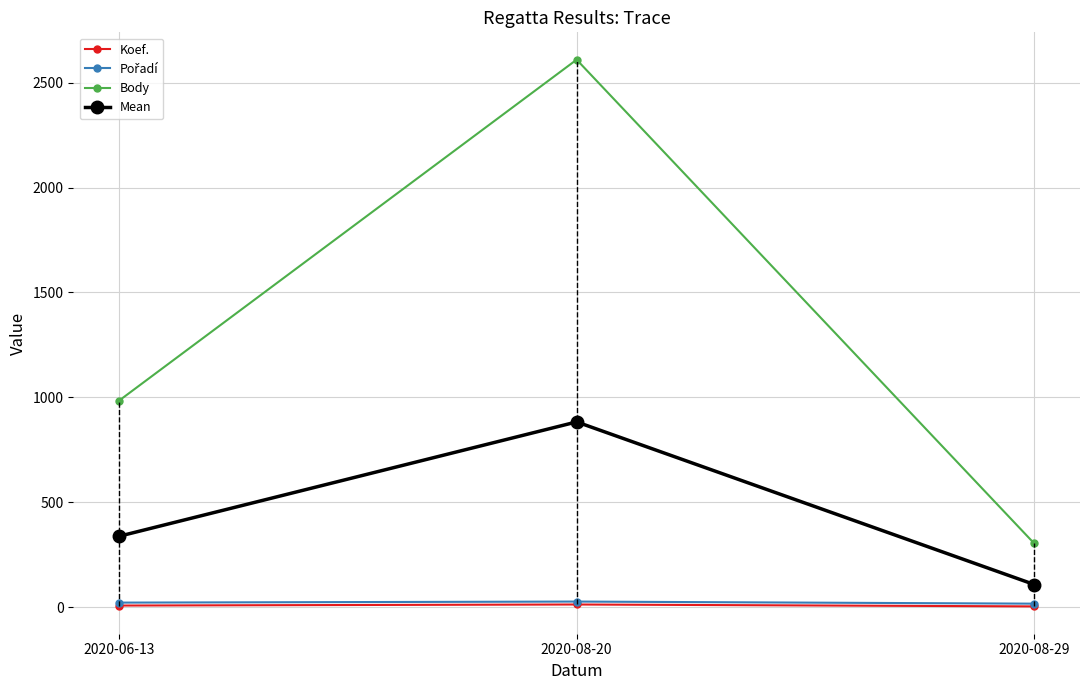

How many lines are shown in the chart?

4